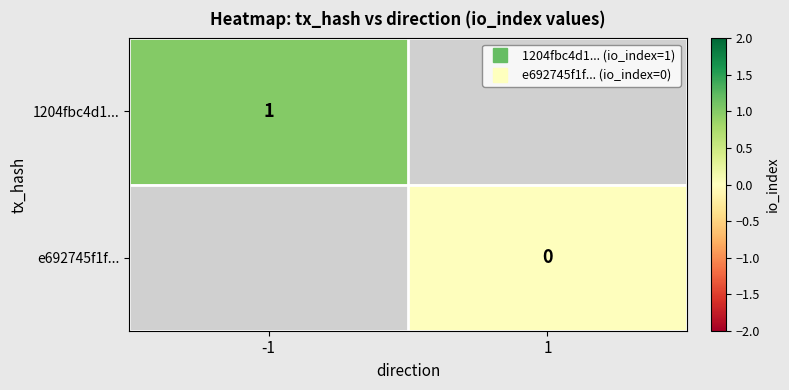

Rank the categories by e692745f1f... value from highest to lowest.

-1, 1